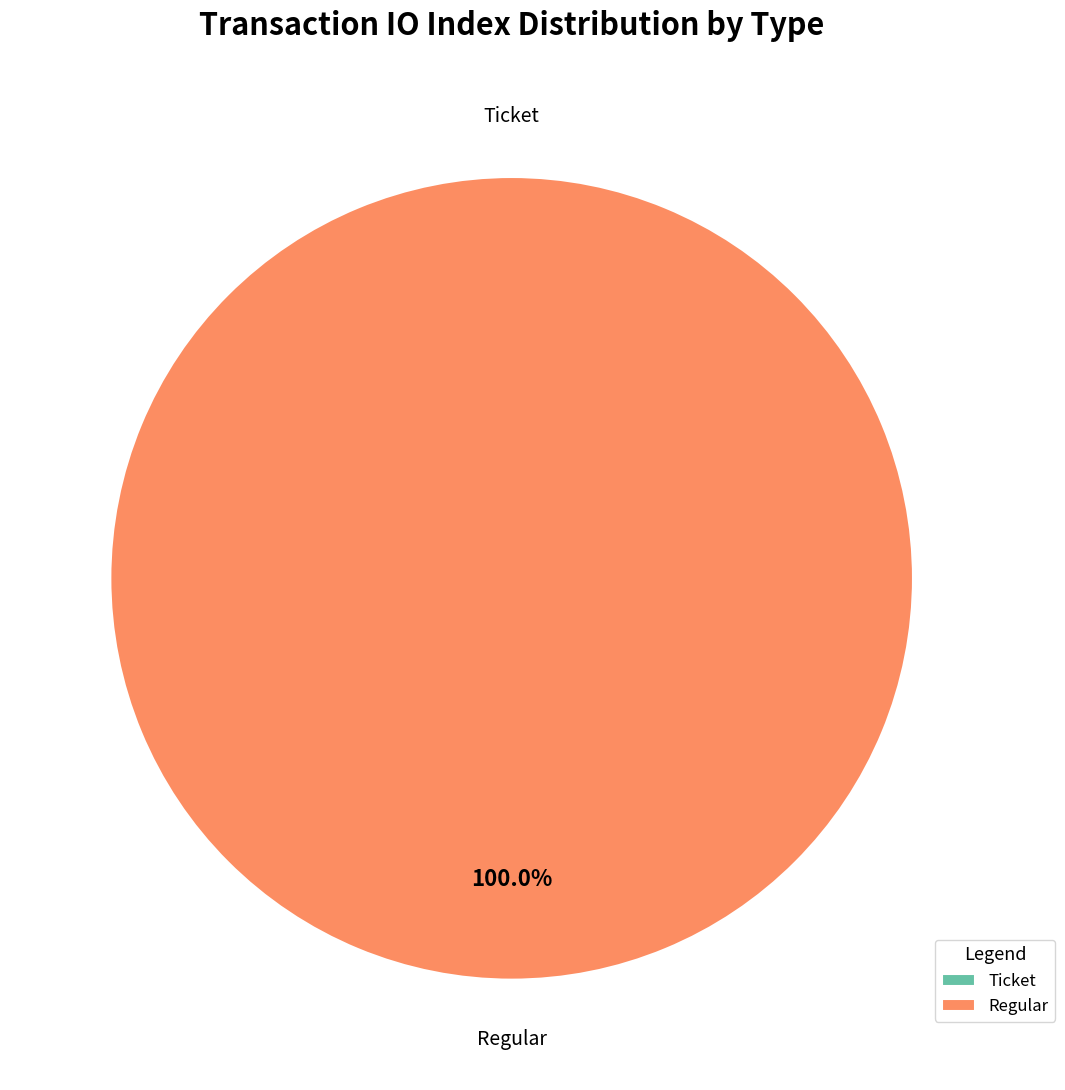

Is it true that Ticket is 14% of the pie?

False